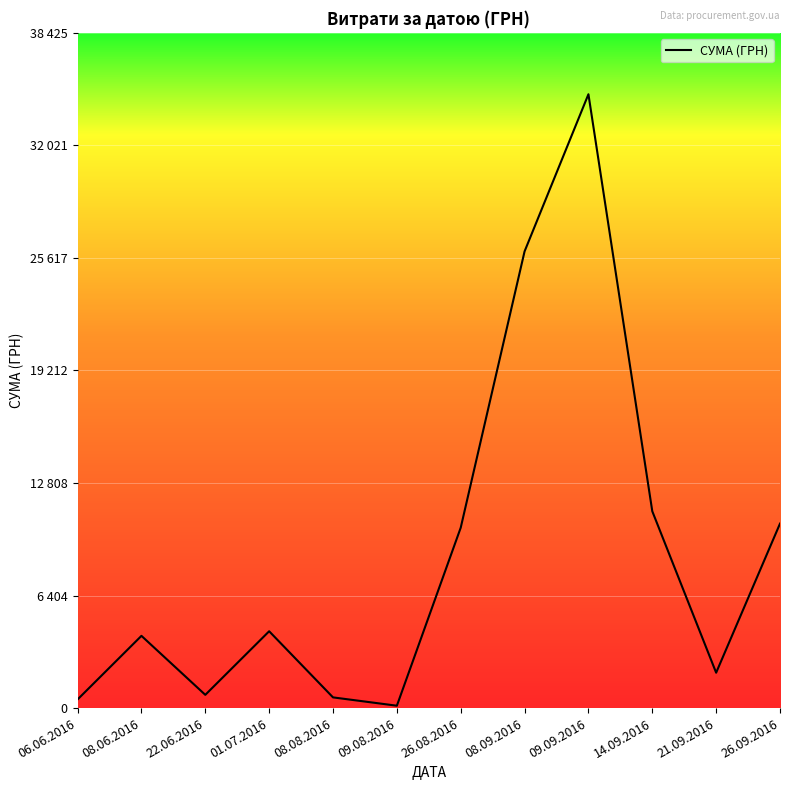

Does the chart have visible grid lines?

Yes